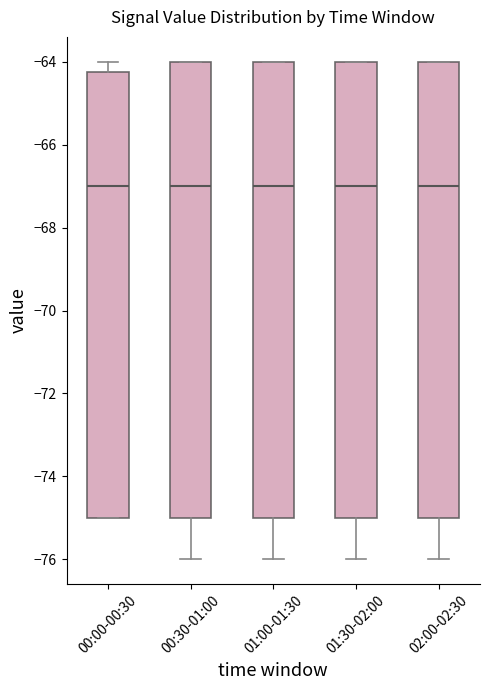

Reading left to right, read every box against the y-axis: the position of its median line, the range the box covers, and the ends of its whiskers. The values are not printed on the chart, so give them approximately, as read against the axis.

00:00-00:30: median -67.0, box -75.0 to -64.2, whiskers -75.0 to -64.0
00:30-01:00: median -67.0, box -75.0 to -64.0, whiskers -76.0 to -64.0
01:00-01:30: median -67.0, box -75.0 to -64.0, whiskers -76.0 to -64.0
01:30-02:00: median -67.0, box -75.0 to -64.0, whiskers -76.0 to -64.0
02:00-02:30: median -67.0, box -75.0 to -64.0, whiskers -76.0 to -64.0